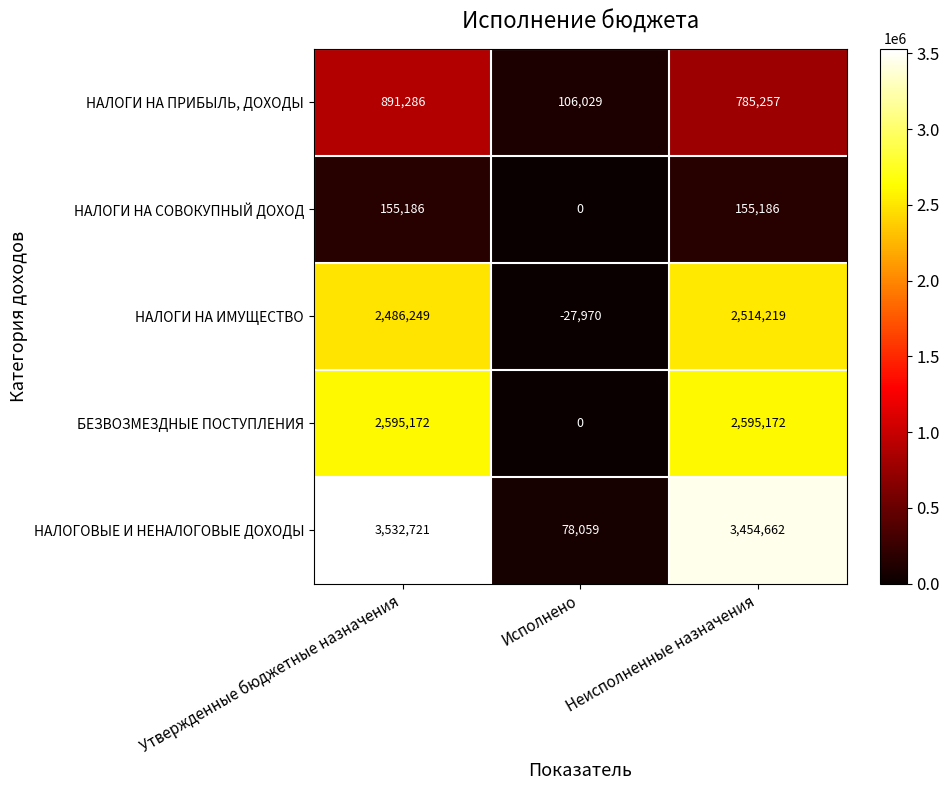

How many НАЛОГИ НА СОВОКУПНЫЙ ДОХОД values are between 0 and 155186?

3